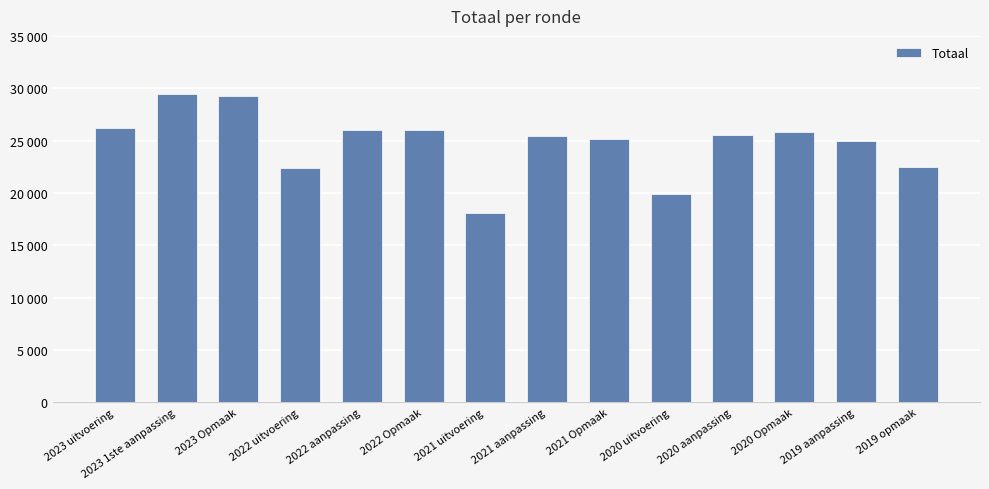

Reading left to right, extract all data points from this chart.

2023 uitvoering=26175	2023 1ste aanpassing=29487	2023 Opmaak=29254	2022 uitvoering=22403	2022 aanpassing=26017	2022 Opmaak=26035	2021 uitvoering=18124	2021 aanpassing=25412	2021 Opmaak=25142	2020 uitvoering=19937	2020 aanpassing=25562	2020 Opmaak=25843	2019 aanpassing=24933	2019 opmaak=22507